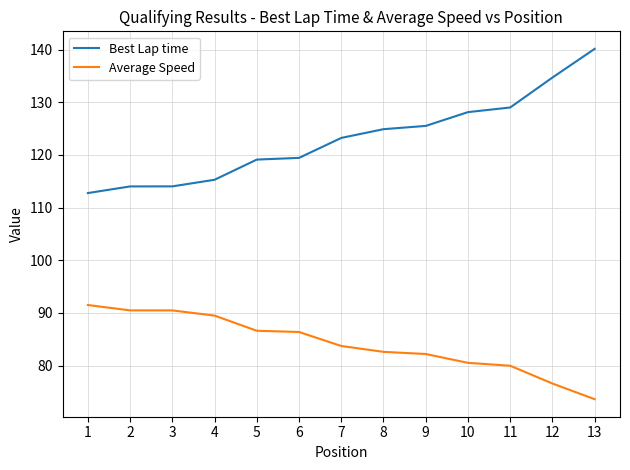

What is the approximate value of Best Lap time at 12?

134.7